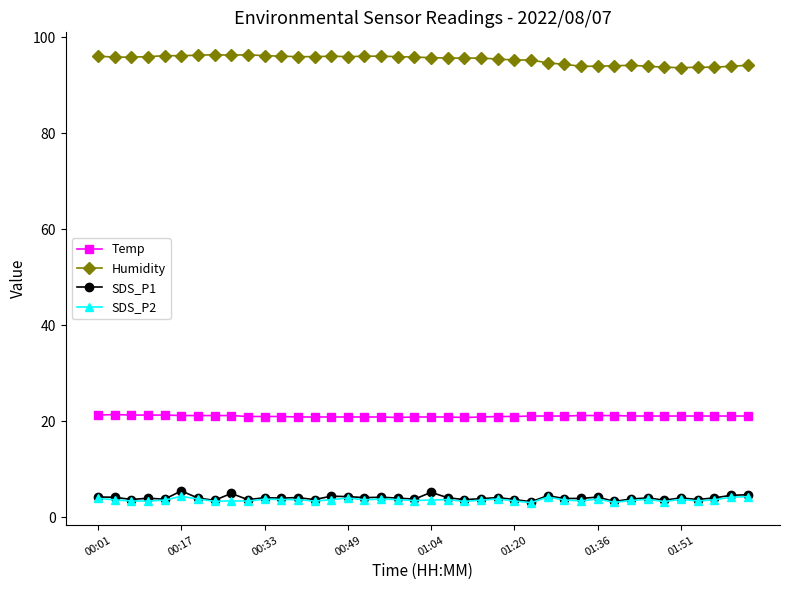

True or false: SDS_P2 and Humidity cross at least once.

False